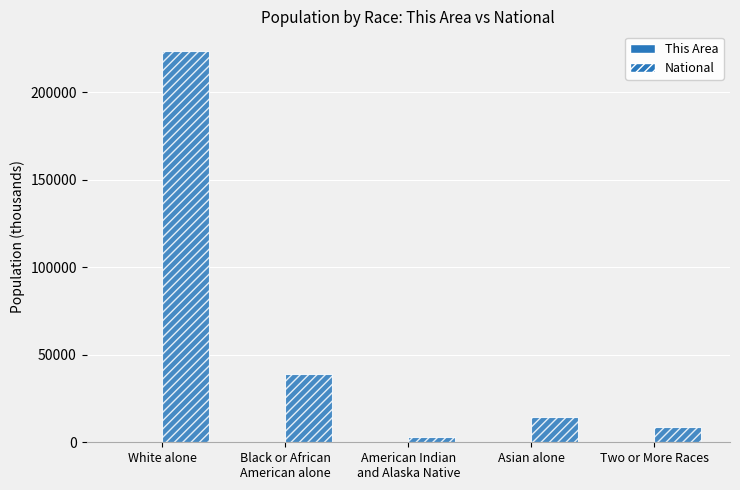

The value of National at American Indian
and Alaska Native is 2932.2. True or false?

True